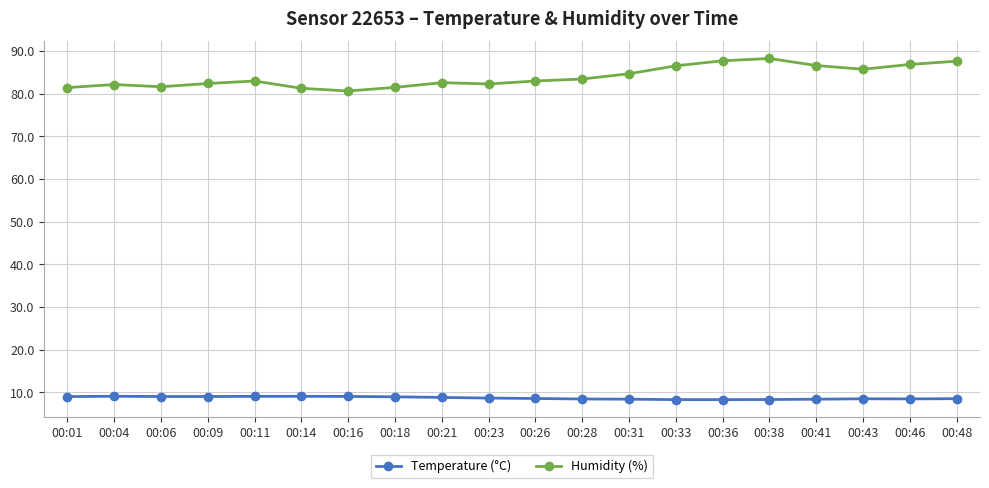

What is the minimum value for Temperature (°C)?

8.3